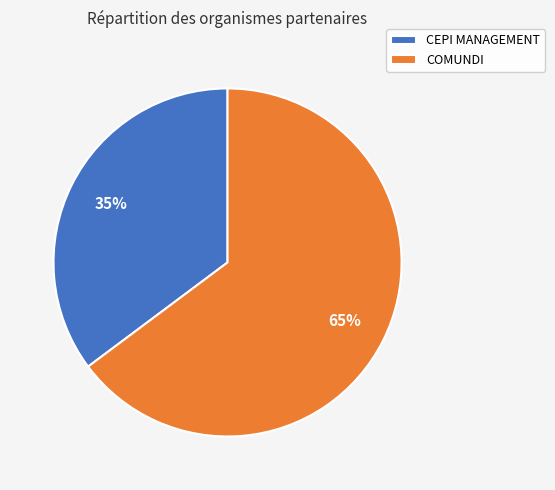

Between CEPI MANAGEMENT and COMUNDI, which is larger?

COMUNDI